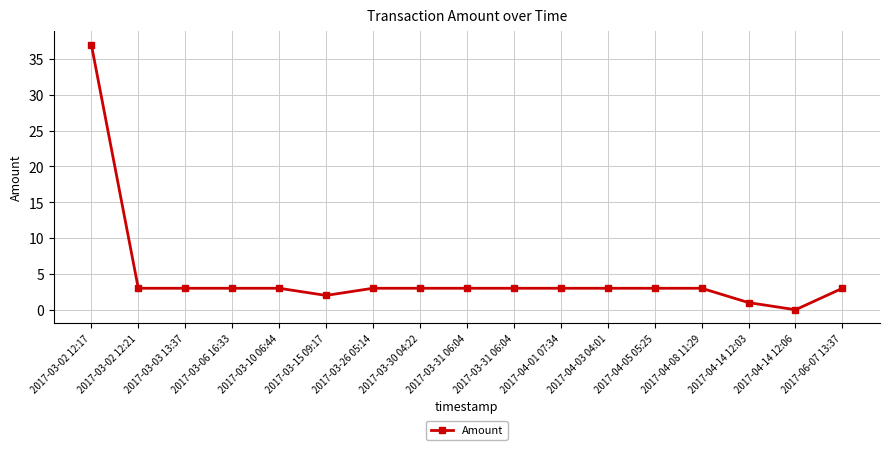

Reading right to left, extract all data points from this chart.

3	0	1	3	3	3	3	3	3	3	3	2	3	3	3	3	37